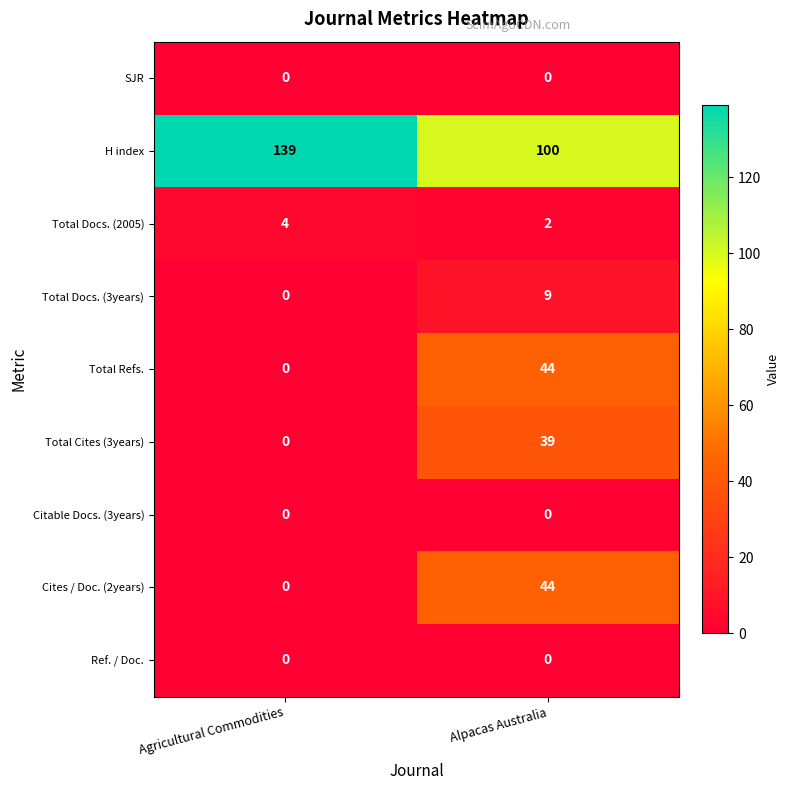

What is the difference between the Total Refs. values at Alpacas Australia and Agricultural Commodities?

44